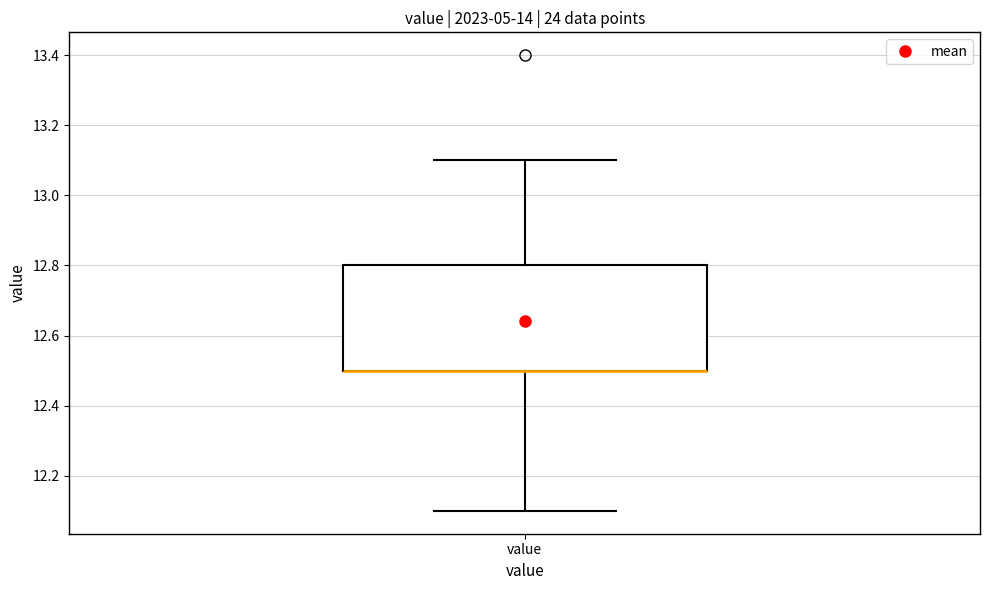

Where does the upper whisker of the box for value end on the y-axis? The values are not printed on the chart, so give them approximately, as read against the axis.

13.1